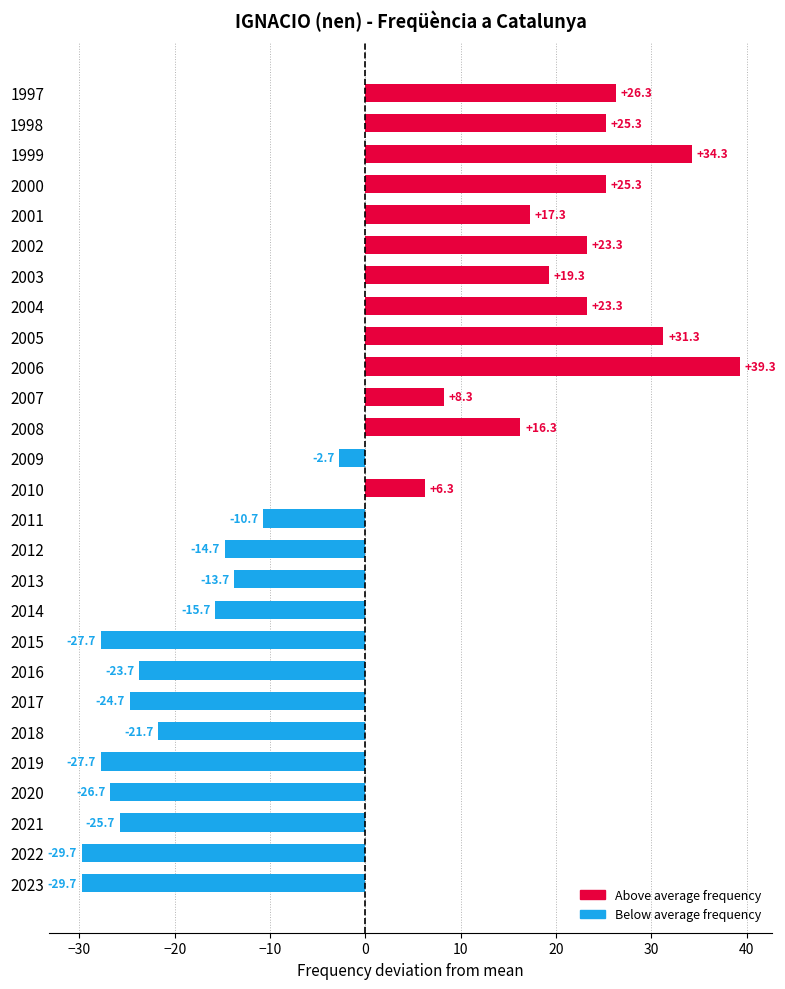

Reading bottom to top, list all the values displayed in this chart.

2023=-29.7	2022=-29.7	2021=-25.7	2020=-26.7	2019=-27.7	2018=-21.7	2017=-24.7	2016=-23.7	2015=-27.7	2014=-15.7	2013=-13.7	2012=-14.7	2011=-10.7	2010=6.3	2009=-2.7	2008=16.3	2007=8.3	2006=39.3	2005=31.3	2004=23.3	2003=19.3	2002=23.3	2001=17.3	2000=25.3	1999=34.3	1998=25.3	1997=26.3